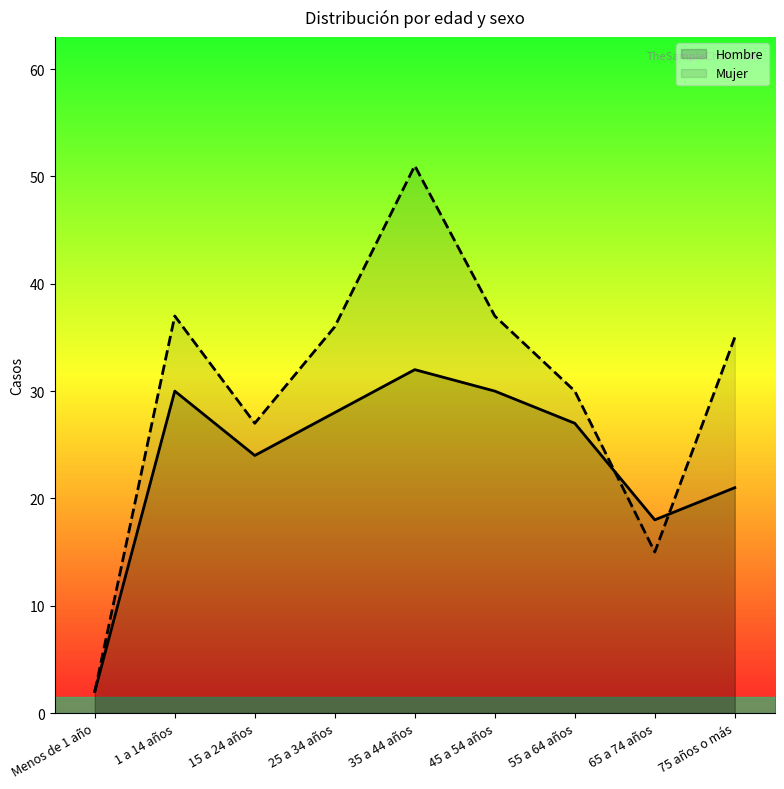

At which category is the sum across all series the highest?

35 a 44 años